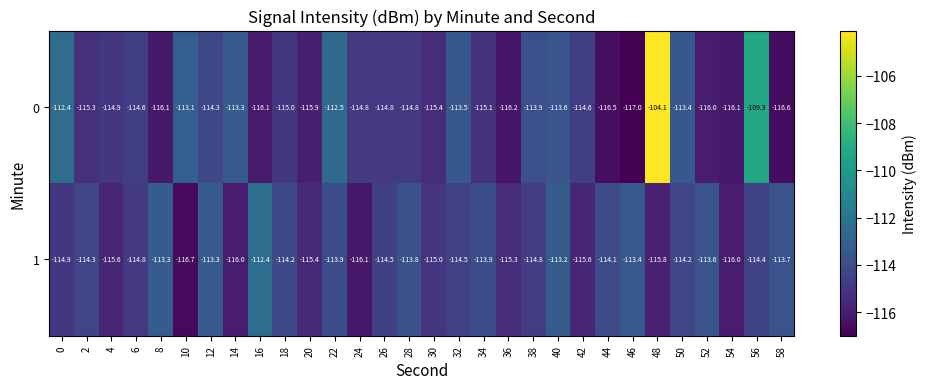

Where does the 1 series first go above -114?

8